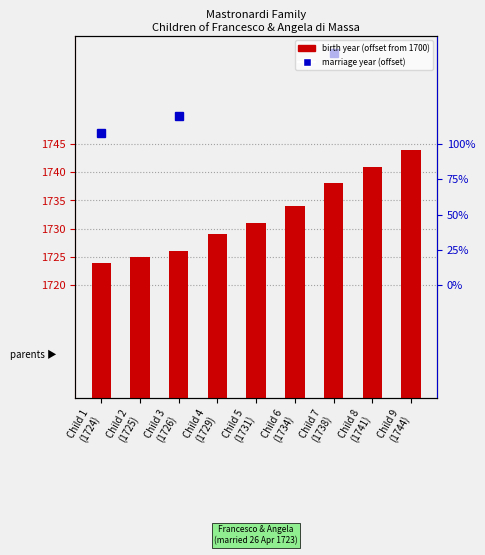

The value at Child 6
(1734) is 34. True or false?

True